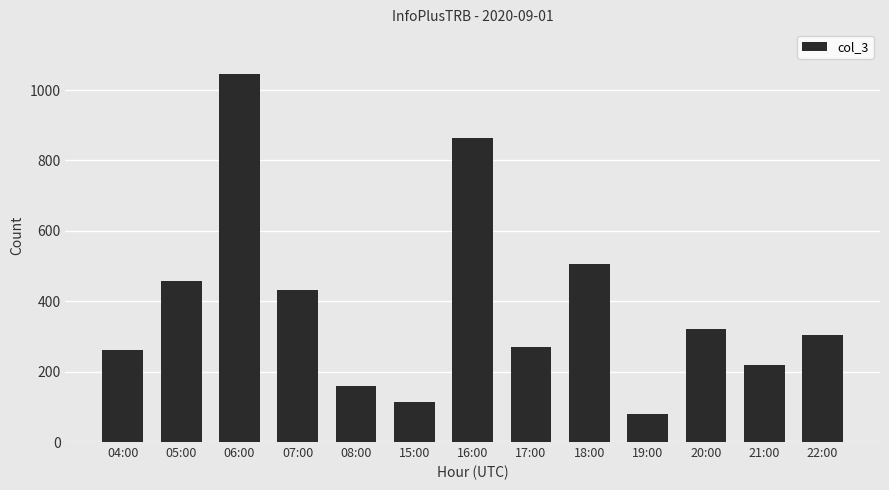

What is the value of the 6th bar from the left?

115